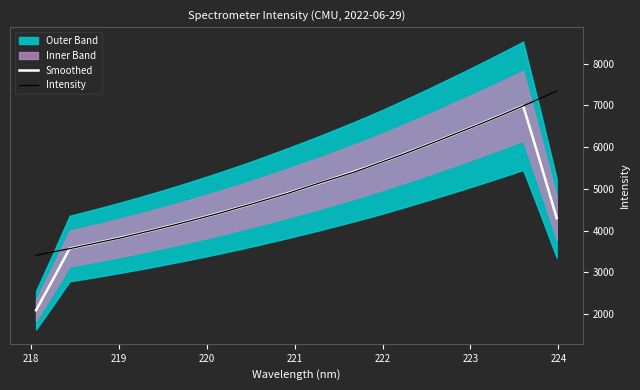

What is the lowest value of the Intensity series?

3410.5